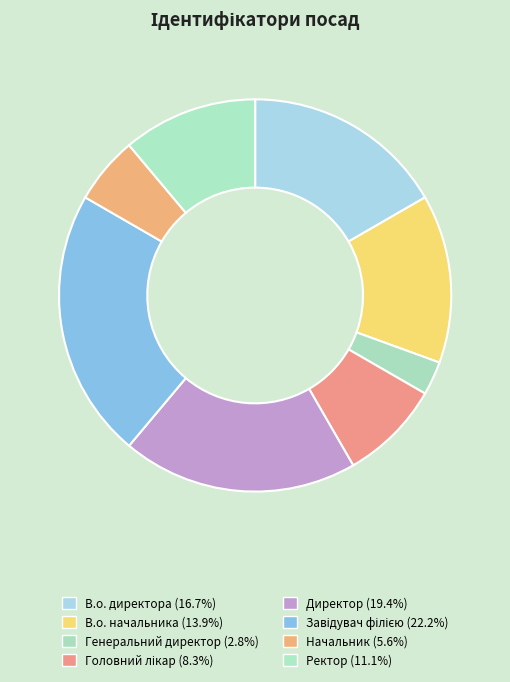

Does Завідувач філією account for over 50% of the chart?

No